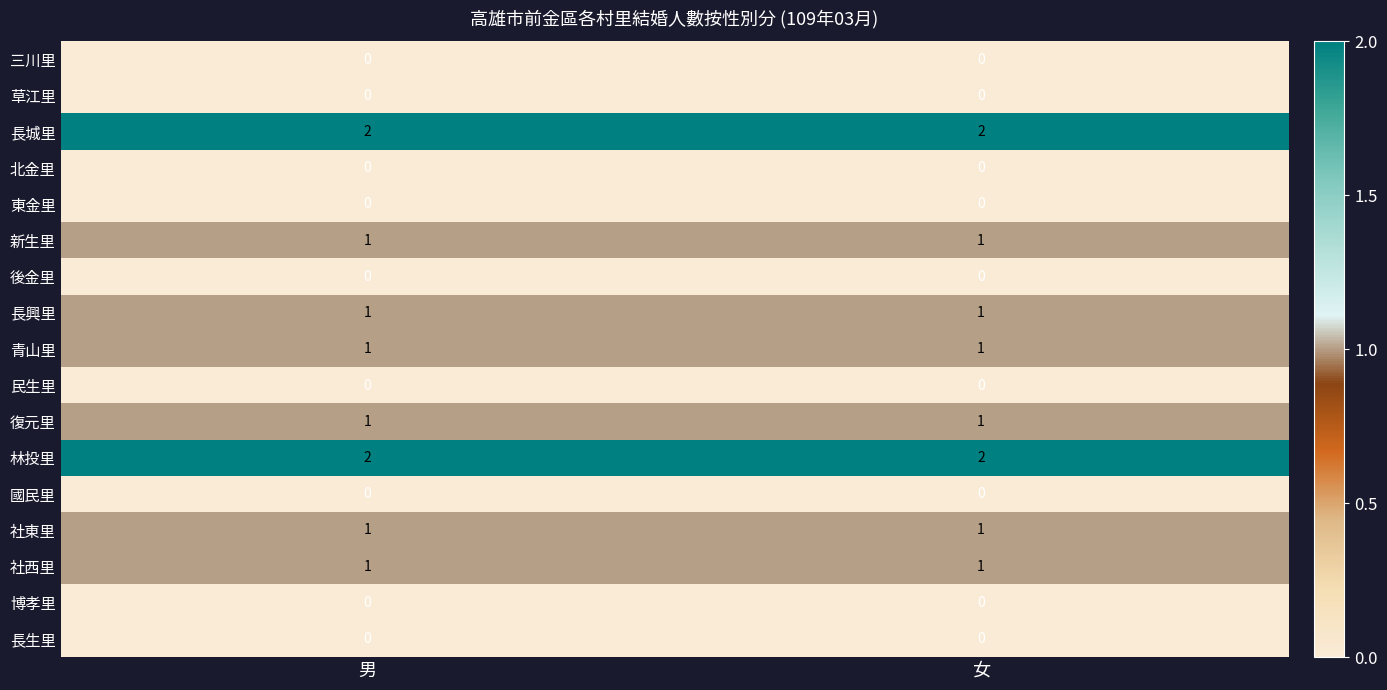

True or false: 林投里 has a value of 1 at 男.

False